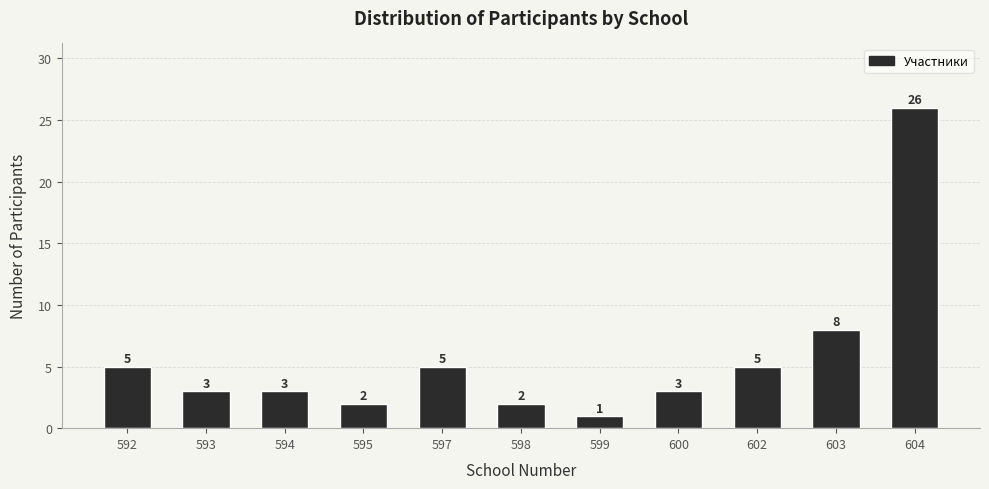

Reading left to right, extract all data points from this chart.

592=5	593=3	594=3	595=2	597=5	598=2	599=1	600=3	602=5	603=8	604=26